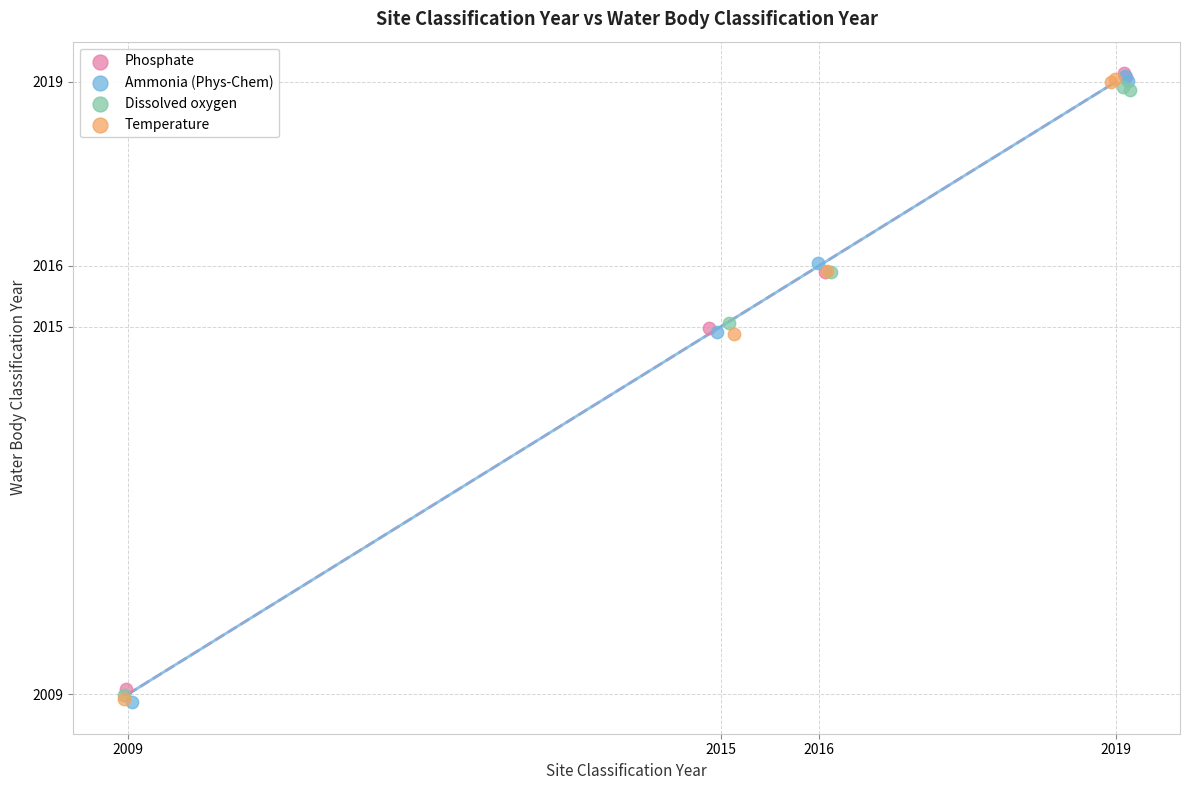

What are all the series names shown in the legend?

Phosphate, Ammonia (Phys-Chem), Dissolved oxygen, Temperature